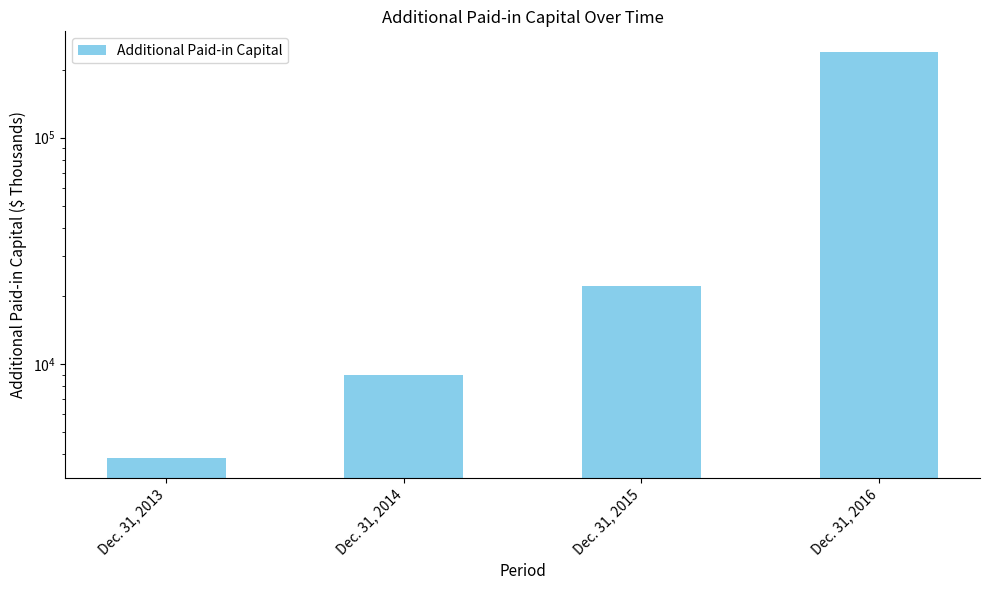

At which label is the value closest to 121862?

Dec. 31, 2015